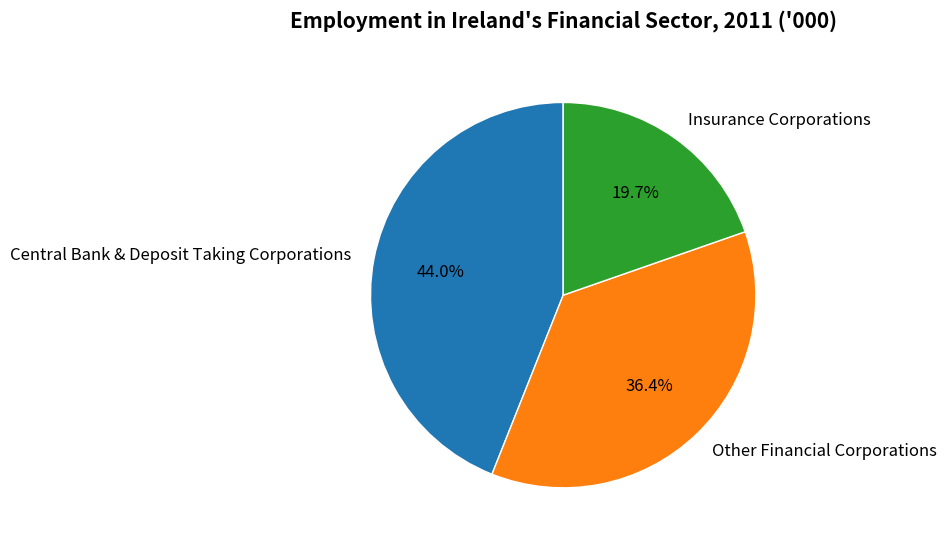

To the nearest percent, what is the combined percentage of Other Financial Corporations and Central Bank & Deposit Taking Corporations?

80%